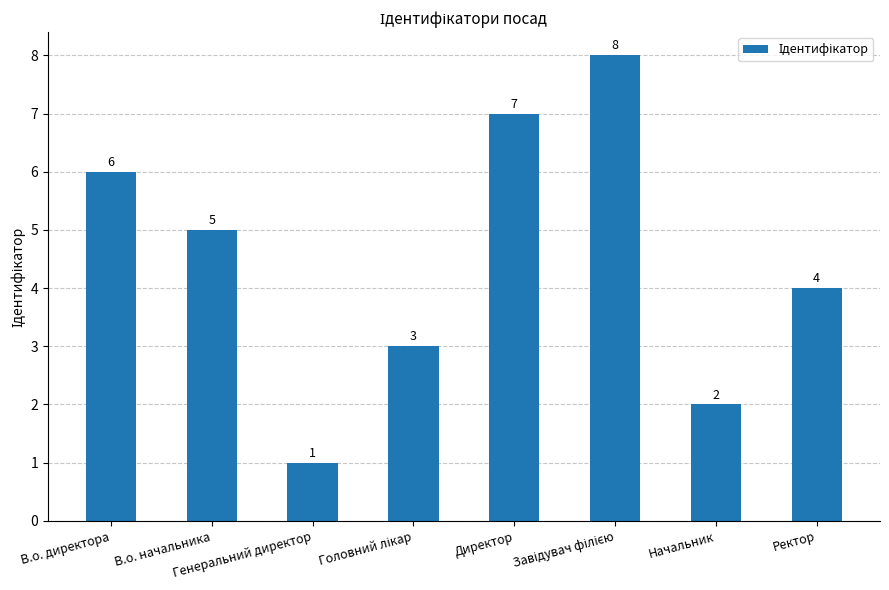

How many bars are there in total?

8